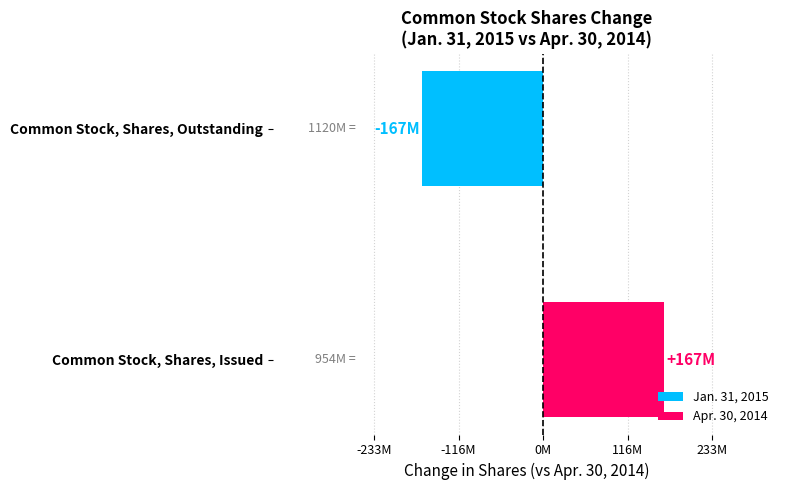

Does the chart contain any negative values?

Yes